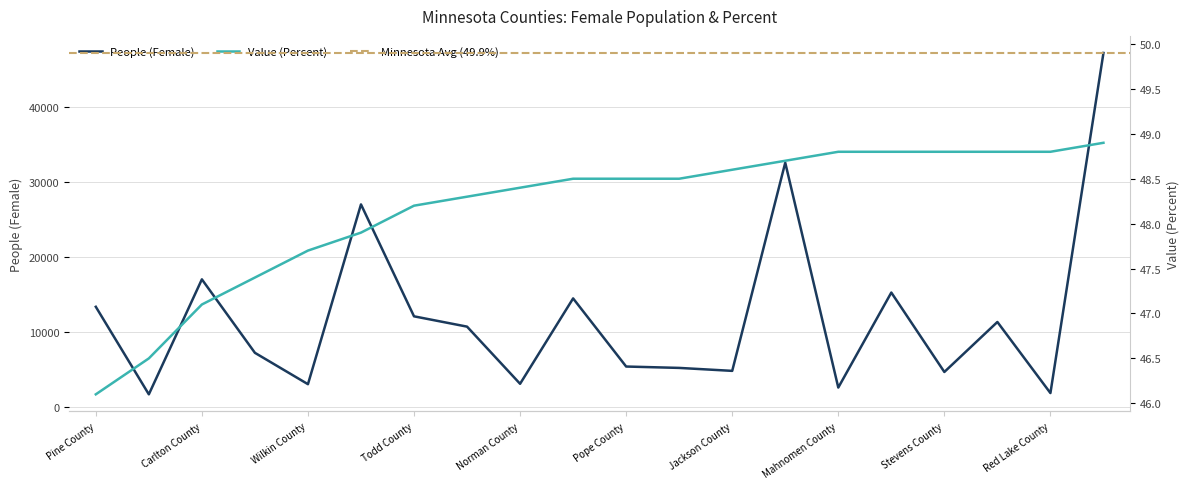

List the labels in order of People (Female) value, smallest first.

Lake of the Woods County, Red Lake County, Mahnomen County, Wilkin County, Norman County, Stevens County, Jackson County, Lake County, Pope County, Roseau County, Nobles County, Meeker County, Todd County, Pine County, Cass County, Polk County, Carlton County, Chisago County, Rice County, Sherburne County